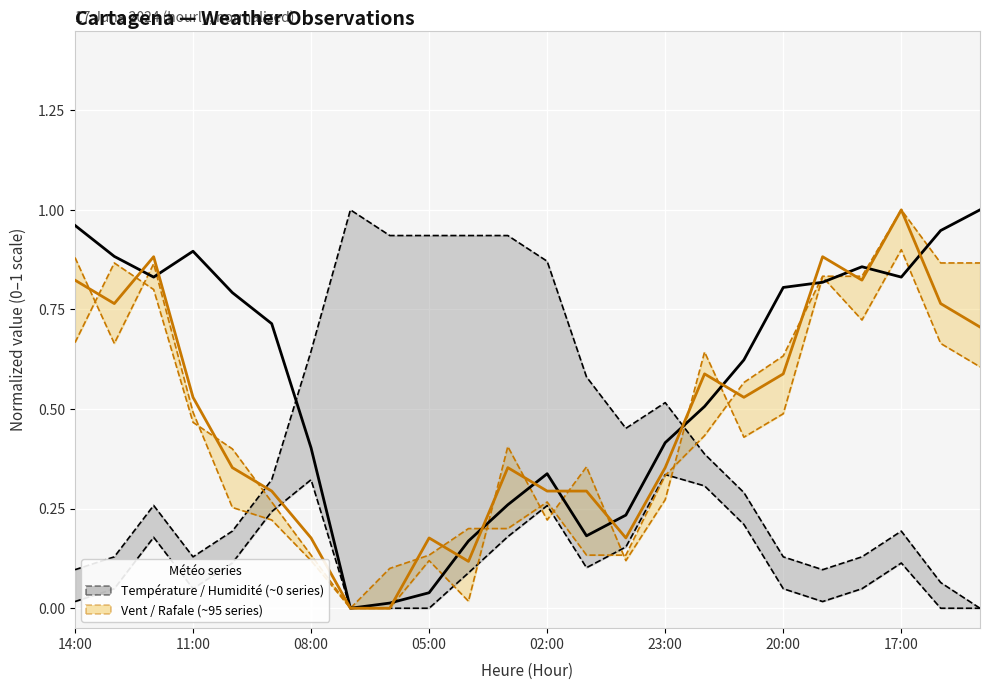

True or false: Wind lower bound has more than 1 points higher than both neighbors.

True